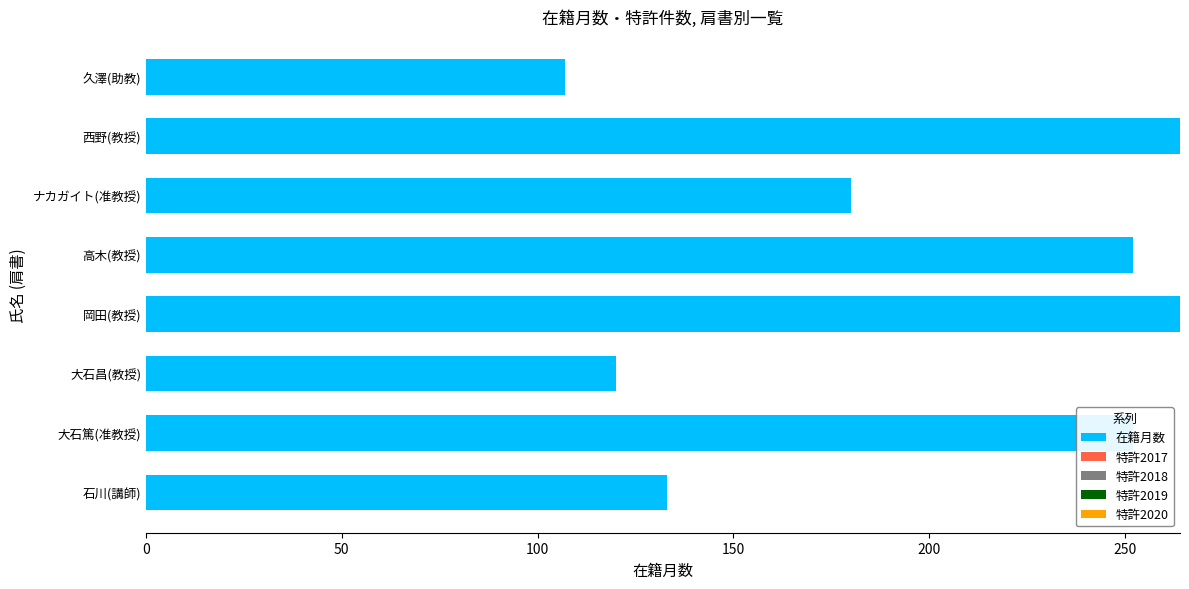

What value does the data have at 西野(教授), to the nearest 50?

250